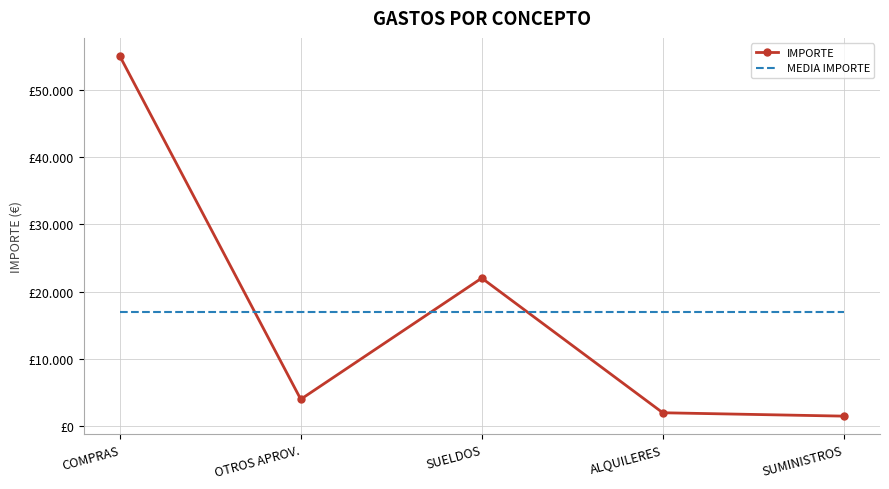

At which label does IMPORTE first exceed 4000?

COMPRAS